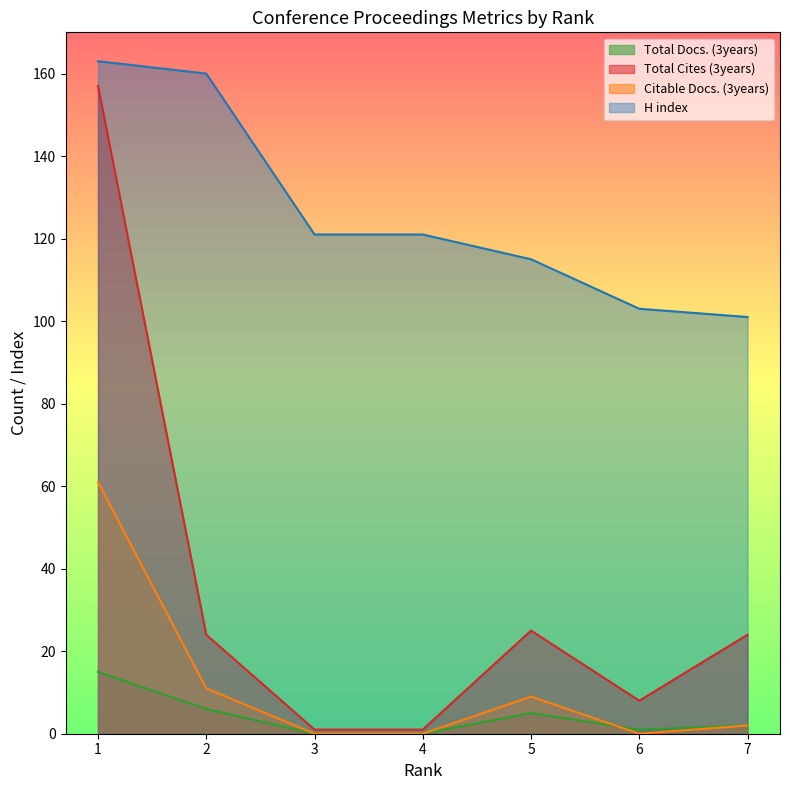

Where is Total Cites (3years) nearest to the value 79?

5